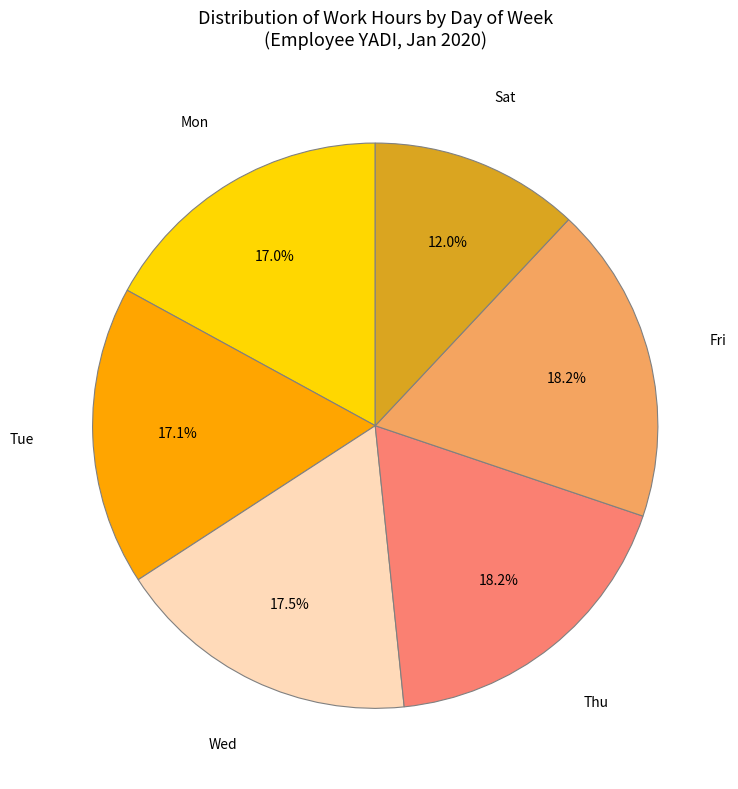

What percentage do Sat and Tue together represent?

29.1%